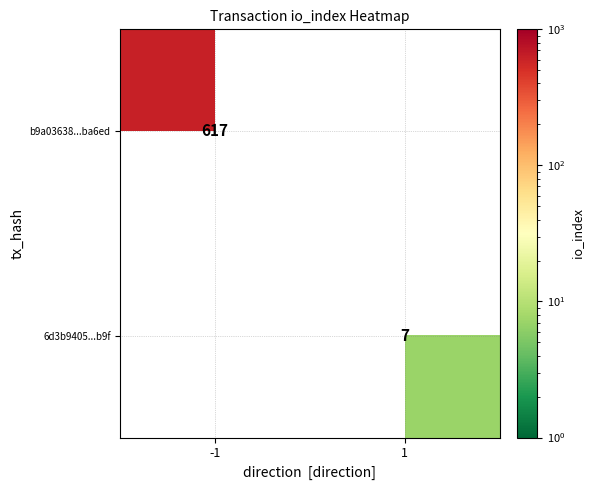

True or false: b9a03638...ba6ed has a value of 617 at -1.

True